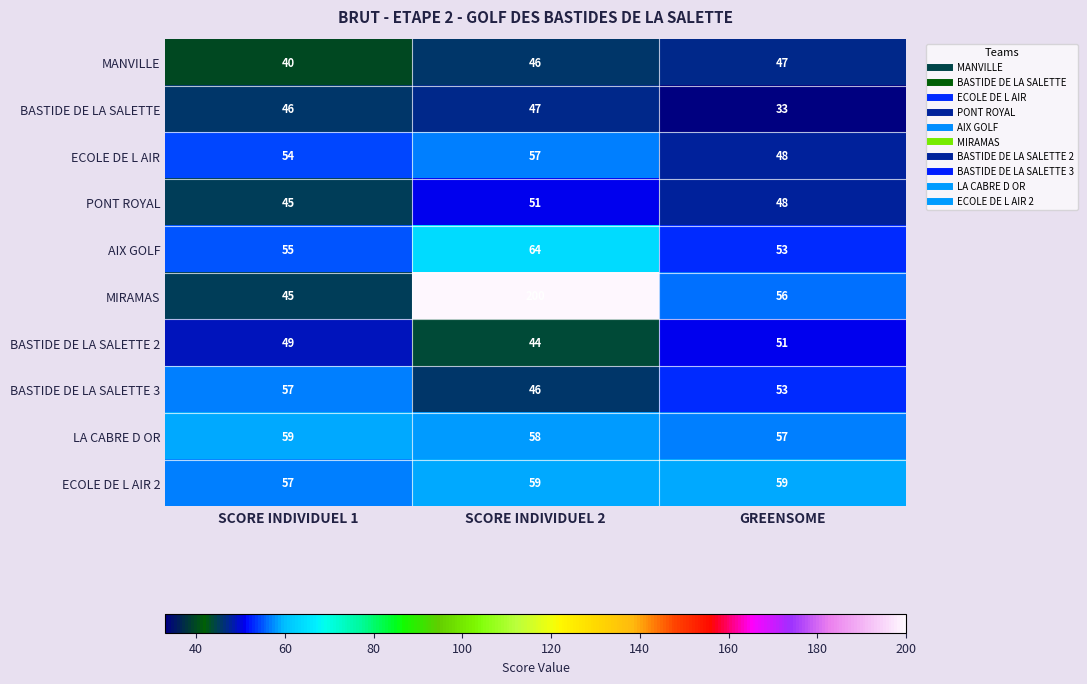

Which series has the largest total across all categories?

MIRAMAS